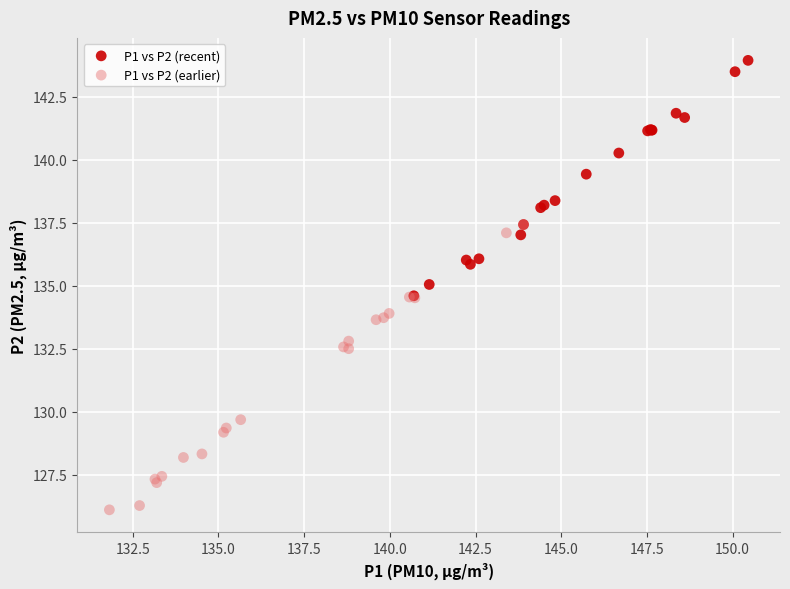

Which series contains the highest Y value?

P1 vs P2 (recent)